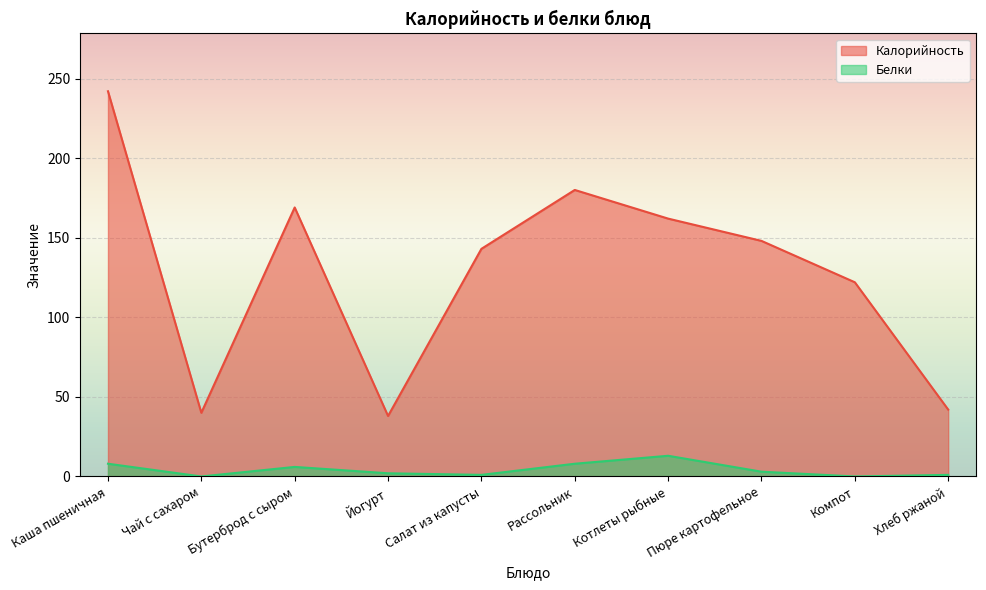

What is the sum of the Калорийность values at Рассольник and Котлеты рыбные?

342